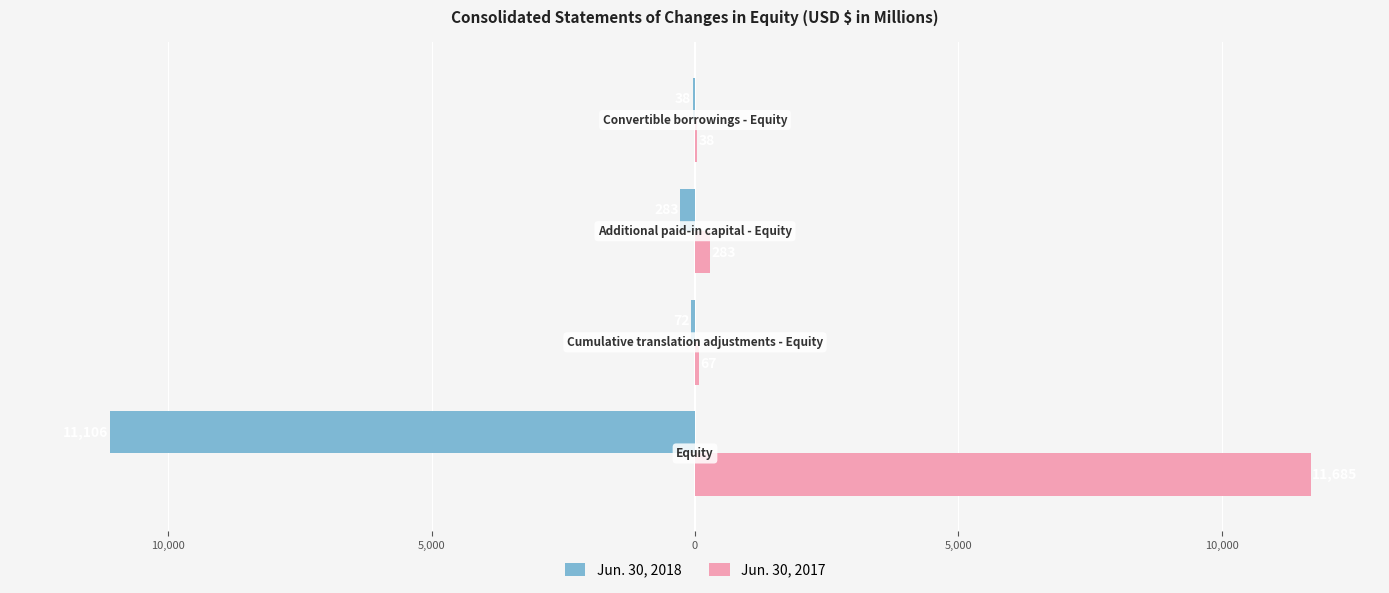

What are all the series names shown in the legend?

Jun. 30, 2018, Jun. 30, 2017